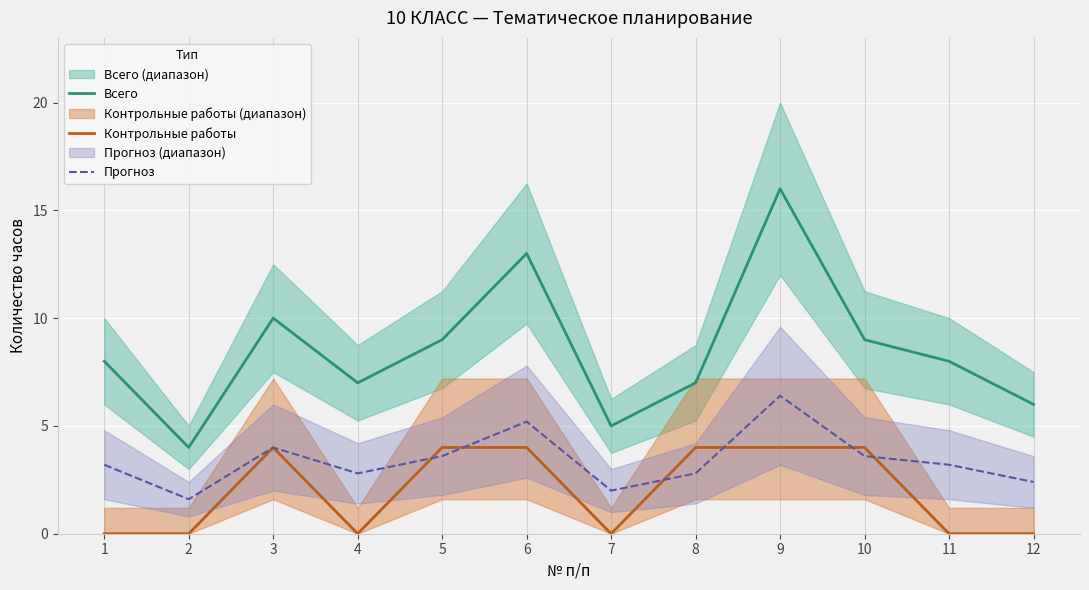

What value does the Всего series have at 5?

9.0